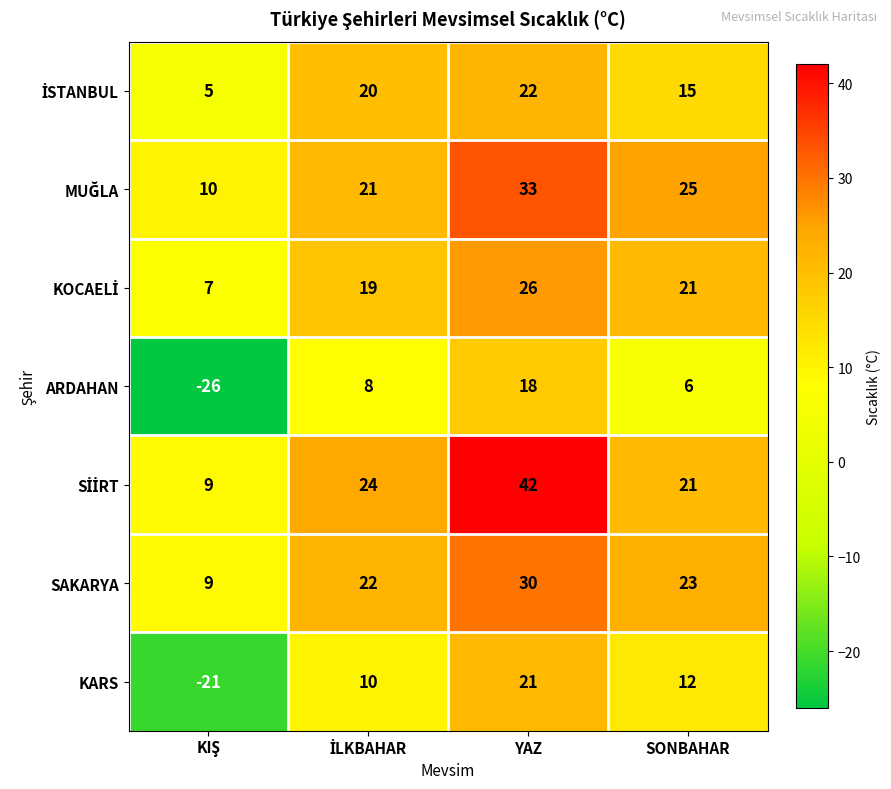

Which series has the widest spread of values?

ARDAHAN